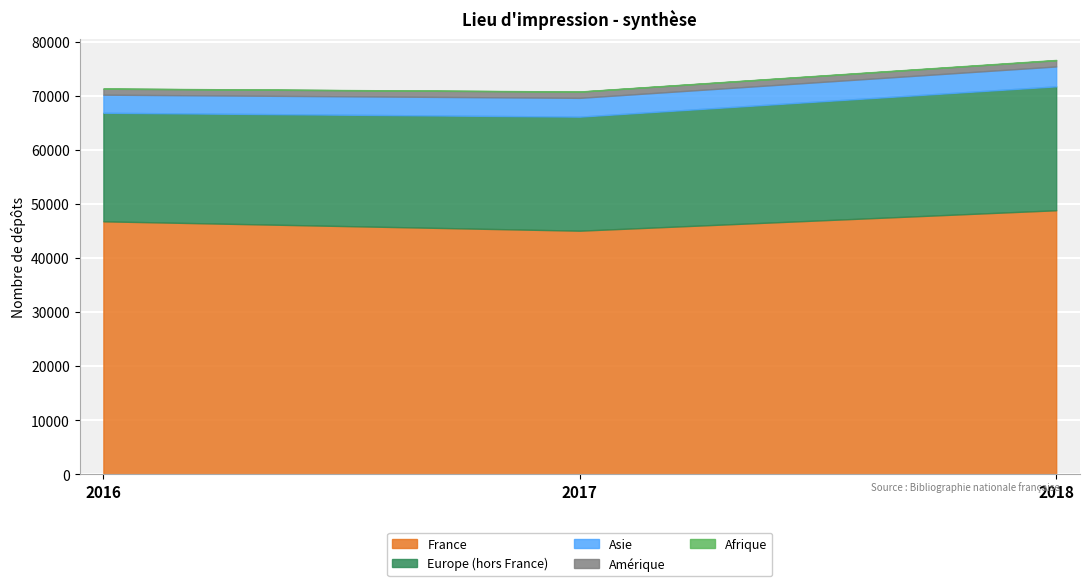

Between 2016 and 2018, which series saw the biggest shift?

Europe (hors France)